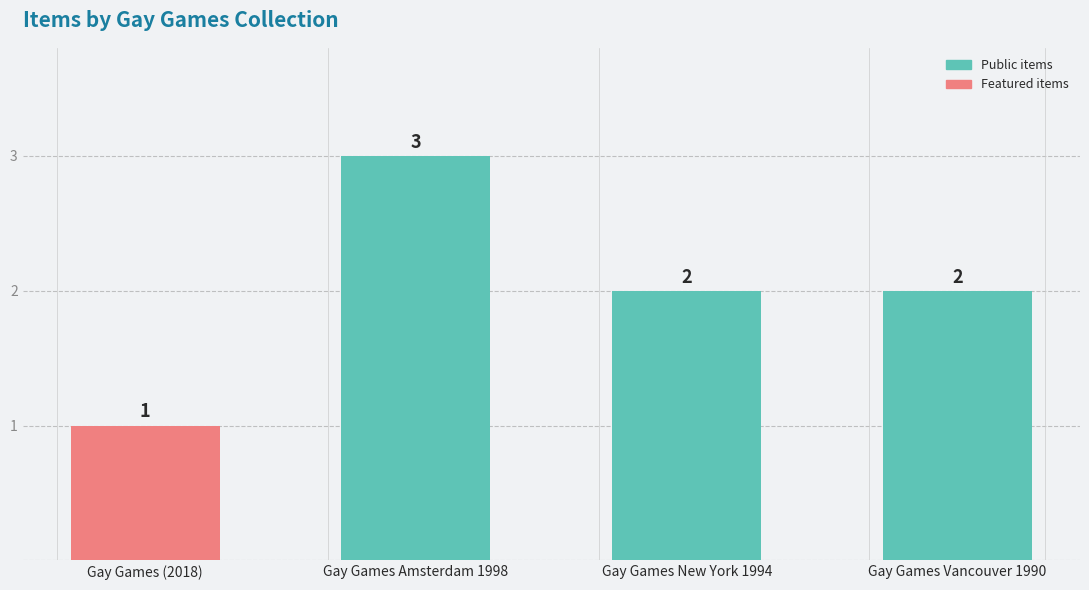

Between Gay Games Amsterdam 1998 and Gay Games (2018), which is larger?

Gay Games Amsterdam 1998